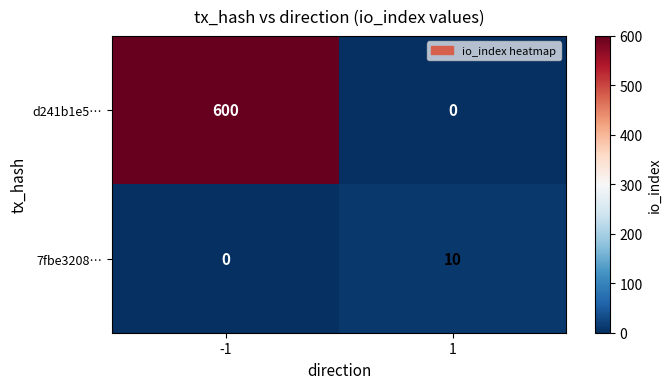

Between -1 and 1, which series saw the biggest shift?

d241b1e5…